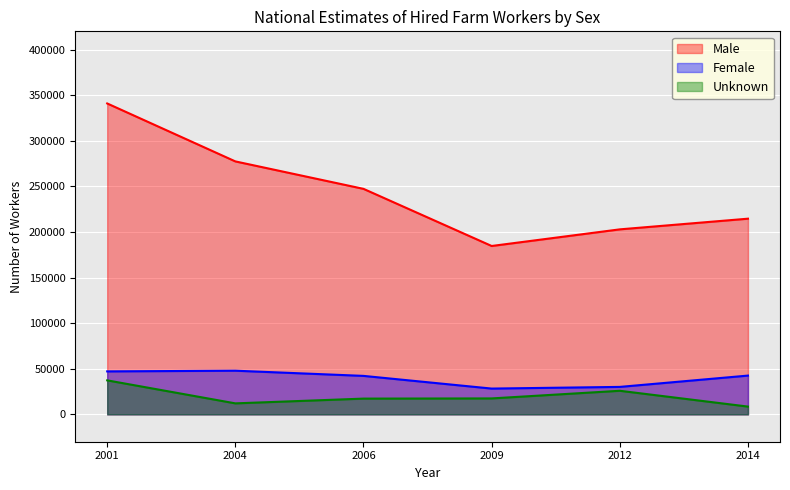

Which label corresponds to the largest value in the chart?

2001